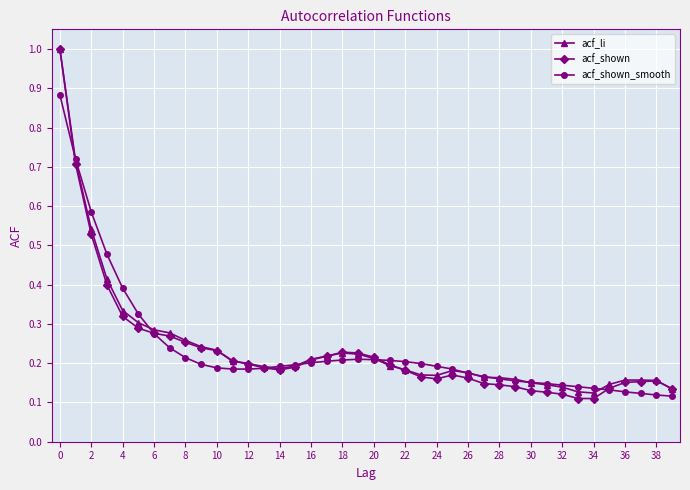

What is the highest value of the acf_li series?

1.0